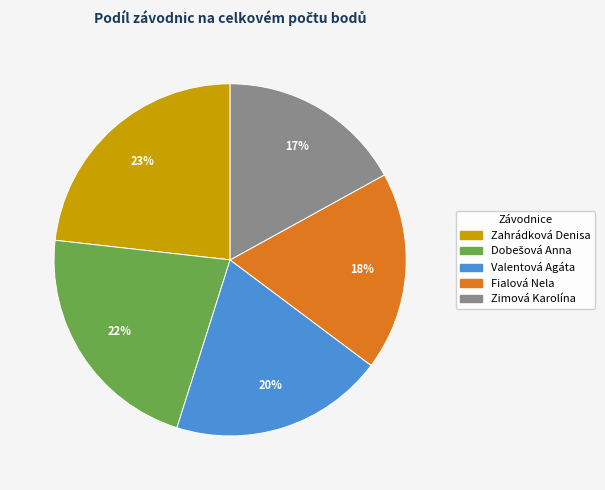

Which slice is the smallest?

Zimová Karolína